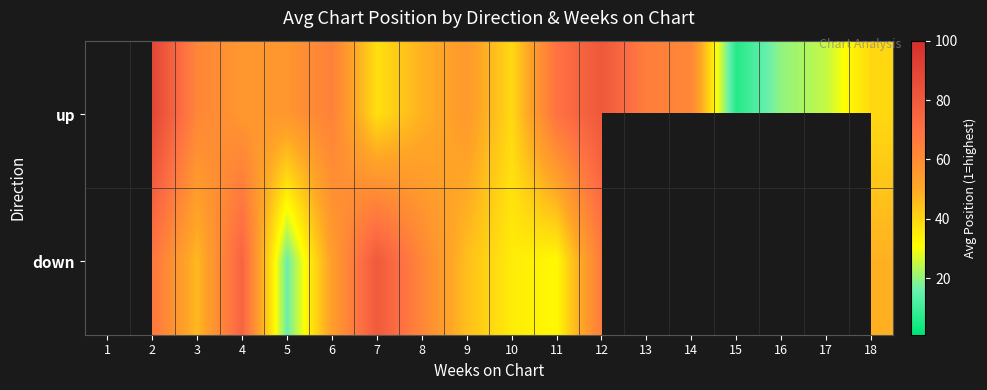

Is it true that up equals 34.1 at 4?

False